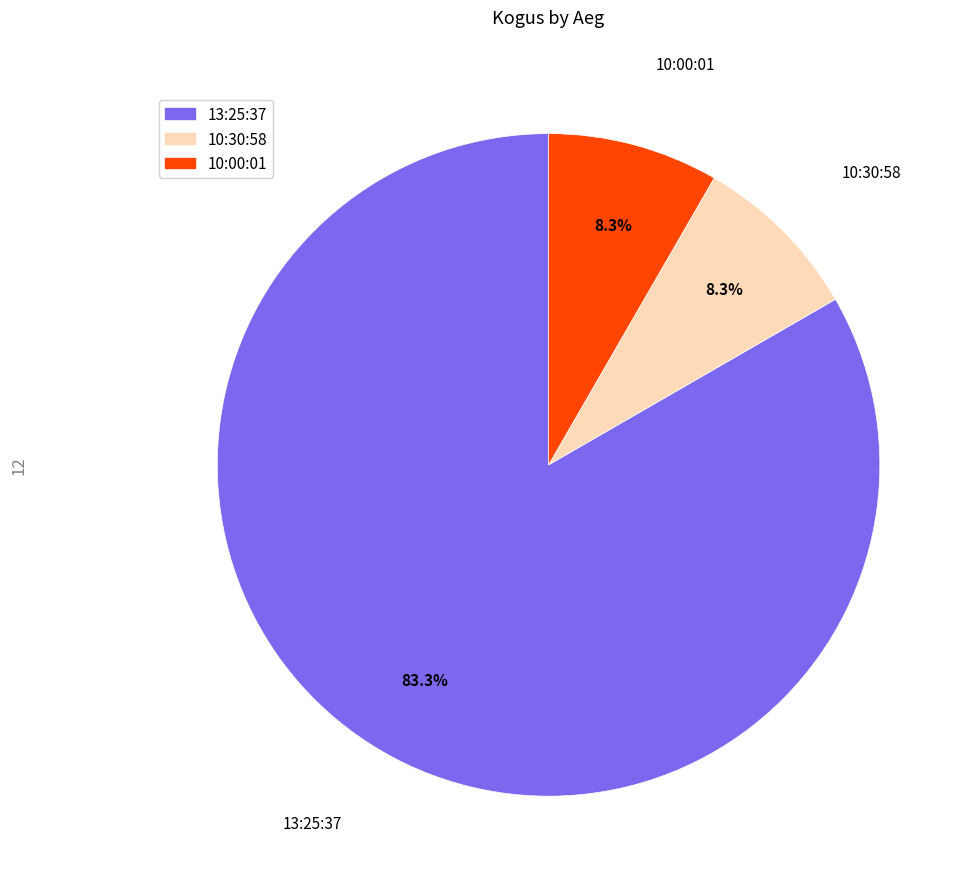

What is the largest slice in the pie chart?

13:25:37